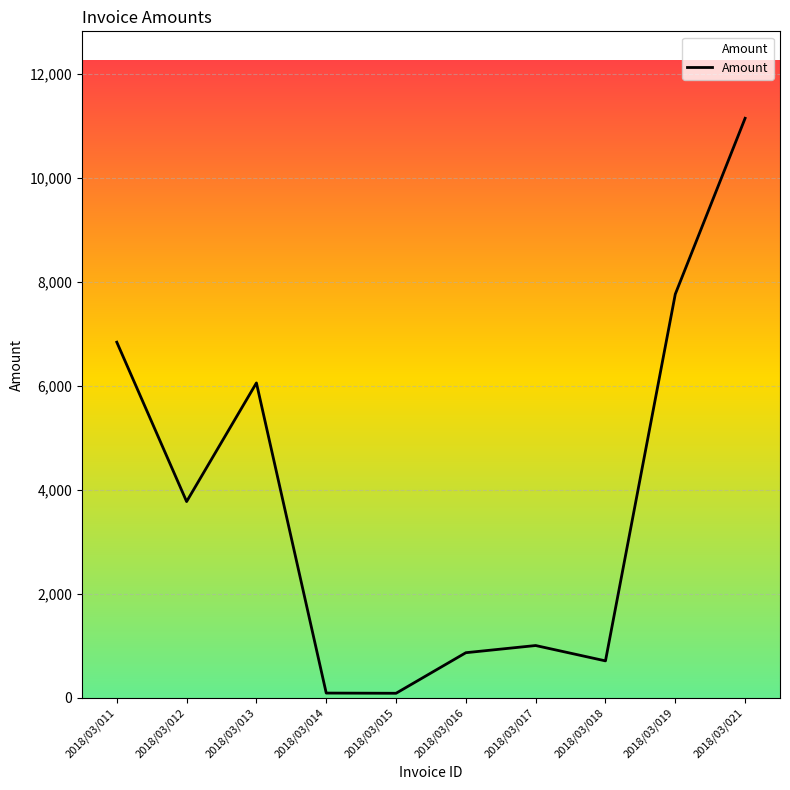

What is the change in value from 2018/03/012 to 2018/03/021?

+7369.4